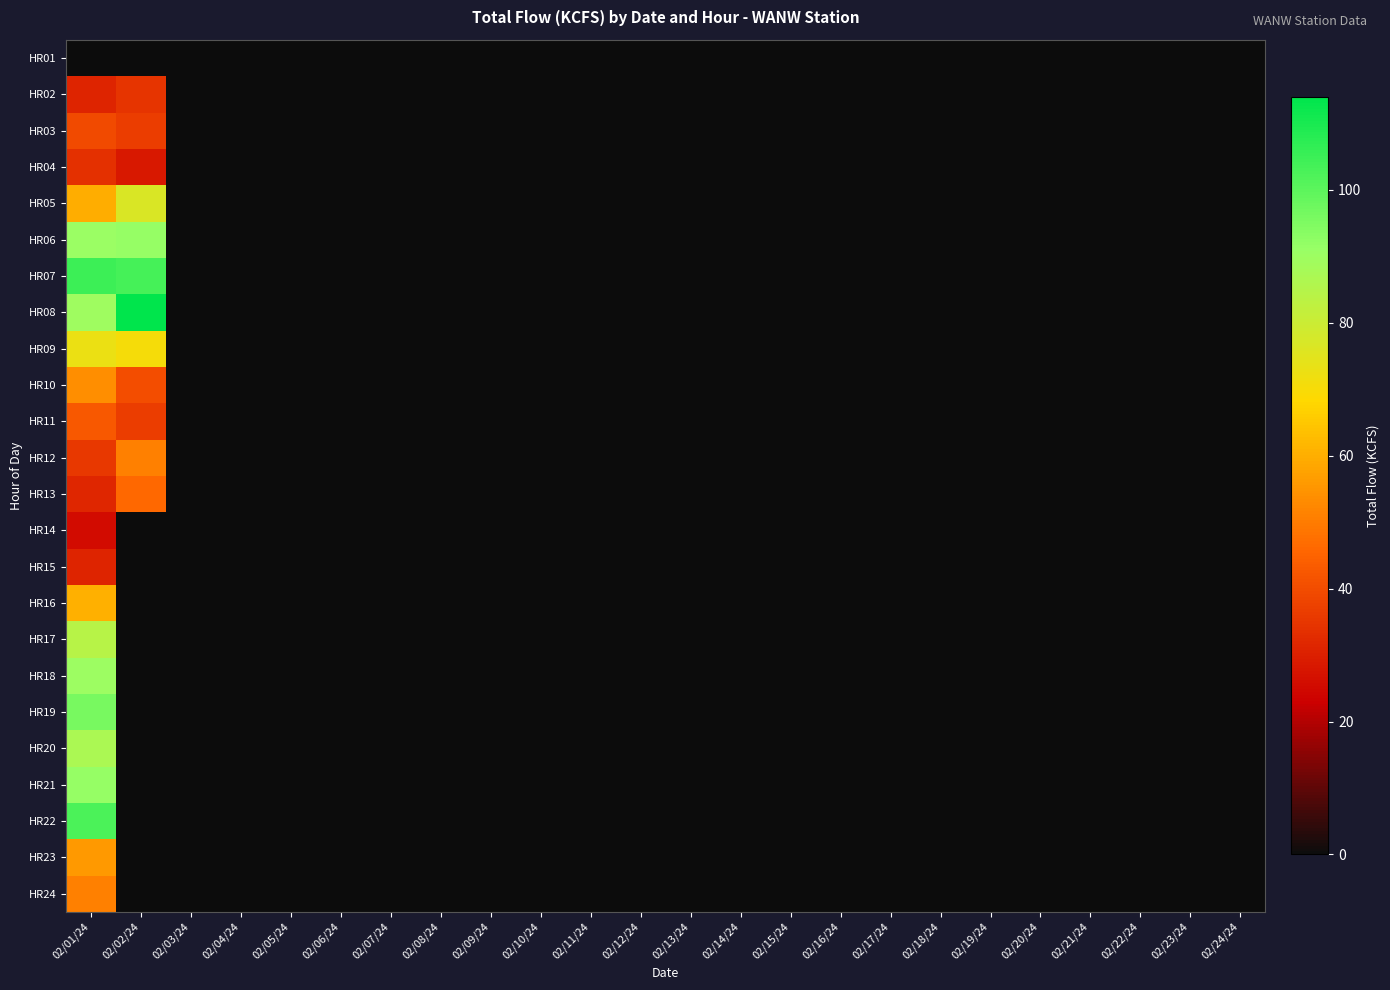

Reading right to left, what are all the values shown in this chart?

HR01: 02/24/24=0.0	02/23/24=0.0	02/22/24=0.0	02/21/24=0.0	02/20/24=0.0	02/19/24=0.0	02/18/24=0.0	02/17/24=0.0	02/16/24=0.0	02/15/24=0.0	02/14/24=0.0	02/13/24=0.0	02/12/24=0.0	02/11/24=0.0	02/10/24=0.0	02/09/24=0.0	02/08/24=0.0	02/07/24=0.0	02/06/24=0.0	02/05/24=0.0	02/04/24=0.0	02/03/24=0.0	02/02/24=0.0	02/01/24=0.0
HR02: 02/24/24=0.0	02/23/24=0.0	02/22/24=0.0	02/21/24=0.0	02/20/24=0.0	02/19/24=0.0	02/18/24=0.0	02/17/24=0.0	02/16/24=0.0	02/15/24=0.0	02/14/24=0.0	02/13/24=0.0	02/12/24=0.0	02/11/24=0.0	02/10/24=0.0	02/09/24=0.0	02/08/24=0.0	02/07/24=0.0	02/06/24=0.0	02/05/24=0.0	02/04/24=0.0	02/03/24=0.0	02/02/24=34.3	02/01/24=31.0
HR03: 02/24/24=0.0	02/23/24=0.0	02/22/24=0.0	02/21/24=0.0	02/20/24=0.0	02/19/24=0.0	02/18/24=0.0	02/17/24=0.0	02/16/24=0.0	02/15/24=0.0	02/14/24=0.0	02/13/24=0.0	02/12/24=0.0	02/11/24=0.0	02/10/24=0.0	02/09/24=0.0	02/08/24=0.0	02/07/24=0.0	02/06/24=0.0	02/05/24=0.0	02/04/24=0.0	02/03/24=0.0	02/02/24=36.7	02/01/24=39.5
HR04: 02/24/24=0.0	02/23/24=0.0	02/22/24=0.0	02/21/24=0.0	02/20/24=0.0	02/19/24=0.0	02/18/24=0.0	02/17/24=0.0	02/16/24=0.0	02/15/24=0.0	02/14/24=0.0	02/13/24=0.0	02/12/24=0.0	02/11/24=0.0	02/10/24=0.0	02/09/24=0.0	02/08/24=0.0	02/07/24=0.0	02/06/24=0.0	02/05/24=0.0	02/04/24=0.0	02/03/24=0.0	02/02/24=28.3	02/01/24=33.8
HR05: 02/24/24=0.0	02/23/24=0.0	02/22/24=0.0	02/21/24=0.0	02/20/24=0.0	02/19/24=0.0	02/18/24=0.0	02/17/24=0.0	02/16/24=0.0	02/15/24=0.0	02/14/24=0.0	02/13/24=0.0	02/12/24=0.0	02/11/24=0.0	02/10/24=0.0	02/09/24=0.0	02/08/24=0.0	02/07/24=0.0	02/06/24=0.0	02/05/24=0.0	02/04/24=0.0	02/03/24=0.0	02/02/24=76.6	02/01/24=60.0
HR06: 02/24/24=0.0	02/23/24=0.0	02/22/24=0.0	02/21/24=0.0	02/20/24=0.0	02/19/24=0.0	02/18/24=0.0	02/17/24=0.0	02/16/24=0.0	02/15/24=0.0	02/14/24=0.0	02/13/24=0.0	02/12/24=0.0	02/11/24=0.0	02/10/24=0.0	02/09/24=0.0	02/08/24=0.0	02/07/24=0.0	02/06/24=0.0	02/05/24=0.0	02/04/24=0.0	02/03/24=0.0	02/02/24=91.3	02/01/24=90.5
HR07: 02/24/24=0.0	02/23/24=0.0	02/22/24=0.0	02/21/24=0.0	02/20/24=0.0	02/19/24=0.0	02/18/24=0.0	02/17/24=0.0	02/16/24=0.0	02/15/24=0.0	02/14/24=0.0	02/13/24=0.0	02/12/24=0.0	02/11/24=0.0	02/10/24=0.0	02/09/24=0.0	02/08/24=0.0	02/07/24=0.0	02/06/24=0.0	02/05/24=0.0	02/04/24=0.0	02/03/24=0.0	02/02/24=103.4	02/01/24=104.7
HR08: 02/24/24=0.0	02/23/24=0.0	02/22/24=0.0	02/21/24=0.0	02/20/24=0.0	02/19/24=0.0	02/18/24=0.0	02/17/24=0.0	02/16/24=0.0	02/15/24=0.0	02/14/24=0.0	02/13/24=0.0	02/12/24=0.0	02/11/24=0.0	02/10/24=0.0	02/09/24=0.0	02/08/24=0.0	02/07/24=0.0	02/06/24=0.0	02/05/24=0.0	02/04/24=0.0	02/03/24=0.0	02/02/24=113.7	02/01/24=89.6
HR09: 02/24/24=0.0	02/23/24=0.0	02/22/24=0.0	02/21/24=0.0	02/20/24=0.0	02/19/24=0.0	02/18/24=0.0	02/17/24=0.0	02/16/24=0.0	02/15/24=0.0	02/14/24=0.0	02/13/24=0.0	02/12/24=0.0	02/11/24=0.0	02/10/24=0.0	02/09/24=0.0	02/08/24=0.0	02/07/24=0.0	02/06/24=0.0	02/05/24=0.0	02/04/24=0.0	02/03/24=0.0	02/02/24=70.4	02/01/24=72.8
HR10: 02/24/24=0.0	02/23/24=0.0	02/22/24=0.0	02/21/24=0.0	02/20/24=0.0	02/19/24=0.0	02/18/24=0.0	02/17/24=0.0	02/16/24=0.0	02/15/24=0.0	02/14/24=0.0	02/13/24=0.0	02/12/24=0.0	02/11/24=0.0	02/10/24=0.0	02/09/24=0.0	02/08/24=0.0	02/07/24=0.0	02/06/24=0.0	02/05/24=0.0	02/04/24=0.0	02/03/24=0.0	02/02/24=40.5	02/01/24=53.7
HR11: 02/24/24=0.0	02/23/24=0.0	02/22/24=0.0	02/21/24=0.0	02/20/24=0.0	02/19/24=0.0	02/18/24=0.0	02/17/24=0.0	02/16/24=0.0	02/15/24=0.0	02/14/24=0.0	02/13/24=0.0	02/12/24=0.0	02/11/24=0.0	02/10/24=0.0	02/09/24=0.0	02/08/24=0.0	02/07/24=0.0	02/06/24=0.0	02/05/24=0.0	02/04/24=0.0	02/03/24=0.0	02/02/24=36.9	02/01/24=42.4
HR12: 02/24/24=0.0	02/23/24=0.0	02/22/24=0.0	02/21/24=0.0	02/20/24=0.0	02/19/24=0.0	02/18/24=0.0	02/17/24=0.0	02/16/24=0.0	02/15/24=0.0	02/14/24=0.0	02/13/24=0.0	02/12/24=0.0	02/11/24=0.0	02/10/24=0.0	02/09/24=0.0	02/08/24=0.0	02/07/24=0.0	02/06/24=0.0	02/05/24=0.0	02/04/24=0.0	02/03/24=0.0	02/02/24=50.8	02/01/24=35.3
HR13: 02/24/24=0.0	02/23/24=0.0	02/22/24=0.0	02/21/24=0.0	02/20/24=0.0	02/19/24=0.0	02/18/24=0.0	02/17/24=0.0	02/16/24=0.0	02/15/24=0.0	02/14/24=0.0	02/13/24=0.0	02/12/24=0.0	02/11/24=0.0	02/10/24=0.0	02/09/24=0.0	02/08/24=0.0	02/07/24=0.0	02/06/24=0.0	02/05/24=0.0	02/04/24=0.0	02/03/24=0.0	02/02/24=46.0	02/01/24=31.5
HR14: 02/24/24=0.0	02/23/24=0.0	02/22/24=0.0	02/21/24=0.0	02/20/24=0.0	02/19/24=0.0	02/18/24=0.0	02/17/24=0.0	02/16/24=0.0	02/15/24=0.0	02/14/24=0.0	02/13/24=0.0	02/12/24=0.0	02/11/24=0.0	02/10/24=0.0	02/09/24=0.0	02/08/24=0.0	02/07/24=0.0	02/06/24=0.0	02/05/24=0.0	02/04/24=0.0	02/03/24=0.0	02/02/24=0.0	02/01/24=25.6
HR15: 02/24/24=0.0	02/23/24=0.0	02/22/24=0.0	02/21/24=0.0	02/20/24=0.0	02/19/24=0.0	02/18/24=0.0	02/17/24=0.0	02/16/24=0.0	02/15/24=0.0	02/14/24=0.0	02/13/24=0.0	02/12/24=0.0	02/11/24=0.0	02/10/24=0.0	02/09/24=0.0	02/08/24=0.0	02/07/24=0.0	02/06/24=0.0	02/05/24=0.0	02/04/24=0.0	02/03/24=0.0	02/02/24=0.0	02/01/24=31.0
HR16: 02/24/24=0.0	02/23/24=0.0	02/22/24=0.0	02/21/24=0.0	02/20/24=0.0	02/19/24=0.0	02/18/24=0.0	02/17/24=0.0	02/16/24=0.0	02/15/24=0.0	02/14/24=0.0	02/13/24=0.0	02/12/24=0.0	02/11/24=0.0	02/10/24=0.0	02/09/24=0.0	02/08/24=0.0	02/07/24=0.0	02/06/24=0.0	02/05/24=0.0	02/04/24=0.0	02/03/24=0.0	02/02/24=0.0	02/01/24=60.5
HR17: 02/24/24=0.0	02/23/24=0.0	02/22/24=0.0	02/21/24=0.0	02/20/24=0.0	02/19/24=0.0	02/18/24=0.0	02/17/24=0.0	02/16/24=0.0	02/15/24=0.0	02/14/24=0.0	02/13/24=0.0	02/12/24=0.0	02/11/24=0.0	02/10/24=0.0	02/09/24=0.0	02/08/24=0.0	02/07/24=0.0	02/06/24=0.0	02/05/24=0.0	02/04/24=0.0	02/03/24=0.0	02/02/24=0.0	02/01/24=84.3
HR18: 02/24/24=0.0	02/23/24=0.0	02/22/24=0.0	02/21/24=0.0	02/20/24=0.0	02/19/24=0.0	02/18/24=0.0	02/17/24=0.0	02/16/24=0.0	02/15/24=0.0	02/14/24=0.0	02/13/24=0.0	02/12/24=0.0	02/11/24=0.0	02/10/24=0.0	02/09/24=0.0	02/08/24=0.0	02/07/24=0.0	02/06/24=0.0	02/05/24=0.0	02/04/24=0.0	02/03/24=0.0	02/02/24=0.0	02/01/24=90.2
HR19: 02/24/24=0.0	02/23/24=0.0	02/22/24=0.0	02/21/24=0.0	02/20/24=0.0	02/19/24=0.0	02/18/24=0.0	02/17/24=0.0	02/16/24=0.0	02/15/24=0.0	02/14/24=0.0	02/13/24=0.0	02/12/24=0.0	02/11/24=0.0	02/10/24=0.0	02/09/24=0.0	02/08/24=0.0	02/07/24=0.0	02/06/24=0.0	02/05/24=0.0	02/04/24=0.0	02/03/24=0.0	02/02/24=0.0	02/01/24=95.8
HR20: 02/24/24=0.0	02/23/24=0.0	02/22/24=0.0	02/21/24=0.0	02/20/24=0.0	02/19/24=0.0	02/18/24=0.0	02/17/24=0.0	02/16/24=0.0	02/15/24=0.0	02/14/24=0.0	02/13/24=0.0	02/12/24=0.0	02/11/24=0.0	02/10/24=0.0	02/09/24=0.0	02/08/24=0.0	02/07/24=0.0	02/06/24=0.0	02/05/24=0.0	02/04/24=0.0	02/03/24=0.0	02/02/24=0.0	02/01/24=87.2
HR21: 02/24/24=0.0	02/23/24=0.0	02/22/24=0.0	02/21/24=0.0	02/20/24=0.0	02/19/24=0.0	02/18/24=0.0	02/17/24=0.0	02/16/24=0.0	02/15/24=0.0	02/14/24=0.0	02/13/24=0.0	02/12/24=0.0	02/11/24=0.0	02/10/24=0.0	02/09/24=0.0	02/08/24=0.0	02/07/24=0.0	02/06/24=0.0	02/05/24=0.0	02/04/24=0.0	02/03/24=0.0	02/02/24=0.0	02/01/24=91.3
HR22: 02/24/24=0.0	02/23/24=0.0	02/22/24=0.0	02/21/24=0.0	02/20/24=0.0	02/19/24=0.0	02/18/24=0.0	02/17/24=0.0	02/16/24=0.0	02/15/24=0.0	02/14/24=0.0	02/13/24=0.0	02/12/24=0.0	02/11/24=0.0	02/10/24=0.0	02/09/24=0.0	02/08/24=0.0	02/07/24=0.0	02/06/24=0.0	02/05/24=0.0	02/04/24=0.0	02/03/24=0.0	02/02/24=0.0	02/01/24=102.5
HR23: 02/24/24=0.0	02/23/24=0.0	02/22/24=0.0	02/21/24=0.0	02/20/24=0.0	02/19/24=0.0	02/18/24=0.0	02/17/24=0.0	02/16/24=0.0	02/15/24=0.0	02/14/24=0.0	02/13/24=0.0	02/12/24=0.0	02/11/24=0.0	02/10/24=0.0	02/09/24=0.0	02/08/24=0.0	02/07/24=0.0	02/06/24=0.0	02/05/24=0.0	02/04/24=0.0	02/03/24=0.0	02/02/24=0.0	02/01/24=55.9
HR24: 02/24/24=0.0	02/23/24=0.0	02/22/24=0.0	02/21/24=0.0	02/20/24=0.0	02/19/24=0.0	02/18/24=0.0	02/17/24=0.0	02/16/24=0.0	02/15/24=0.0	02/14/24=0.0	02/13/24=0.0	02/12/24=0.0	02/11/24=0.0	02/10/24=0.0	02/09/24=0.0	02/08/24=0.0	02/07/24=0.0	02/06/24=0.0	02/05/24=0.0	02/04/24=0.0	02/03/24=0.0	02/02/24=0.0	02/01/24=51.1